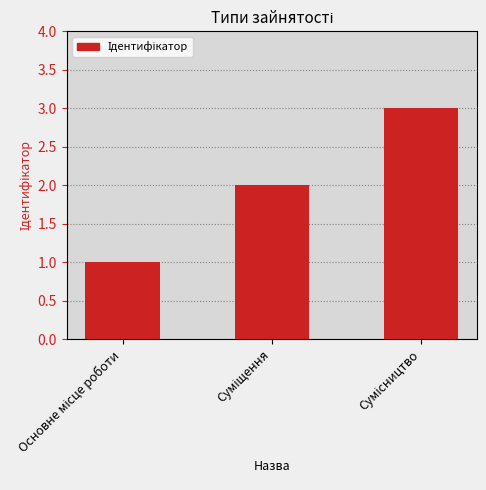

What is the value of the 1st bar from the left?

1